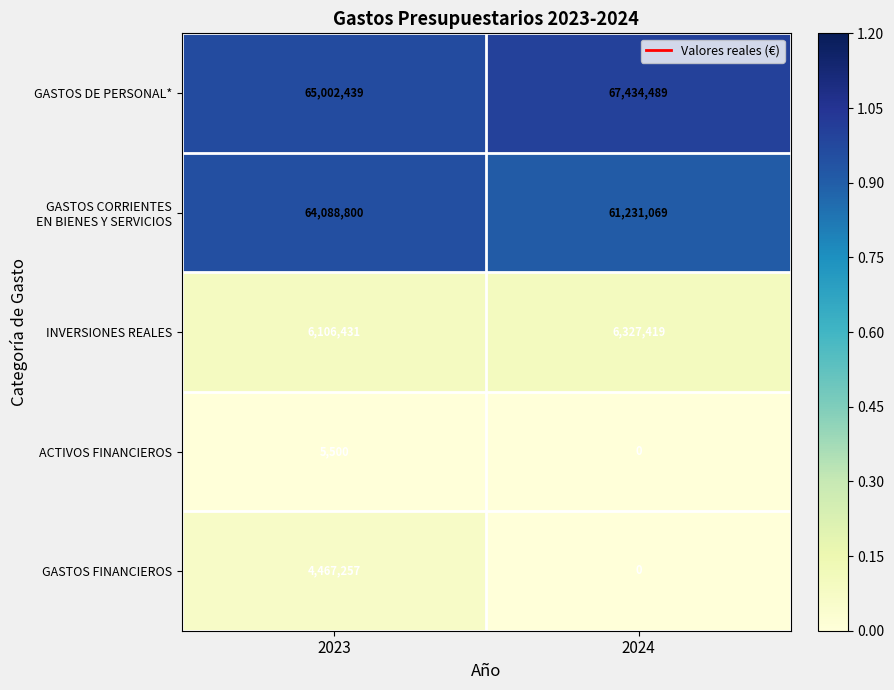

The value of GASTOS DE PERSONAL* at 2024 is 67434489. True or false?

True